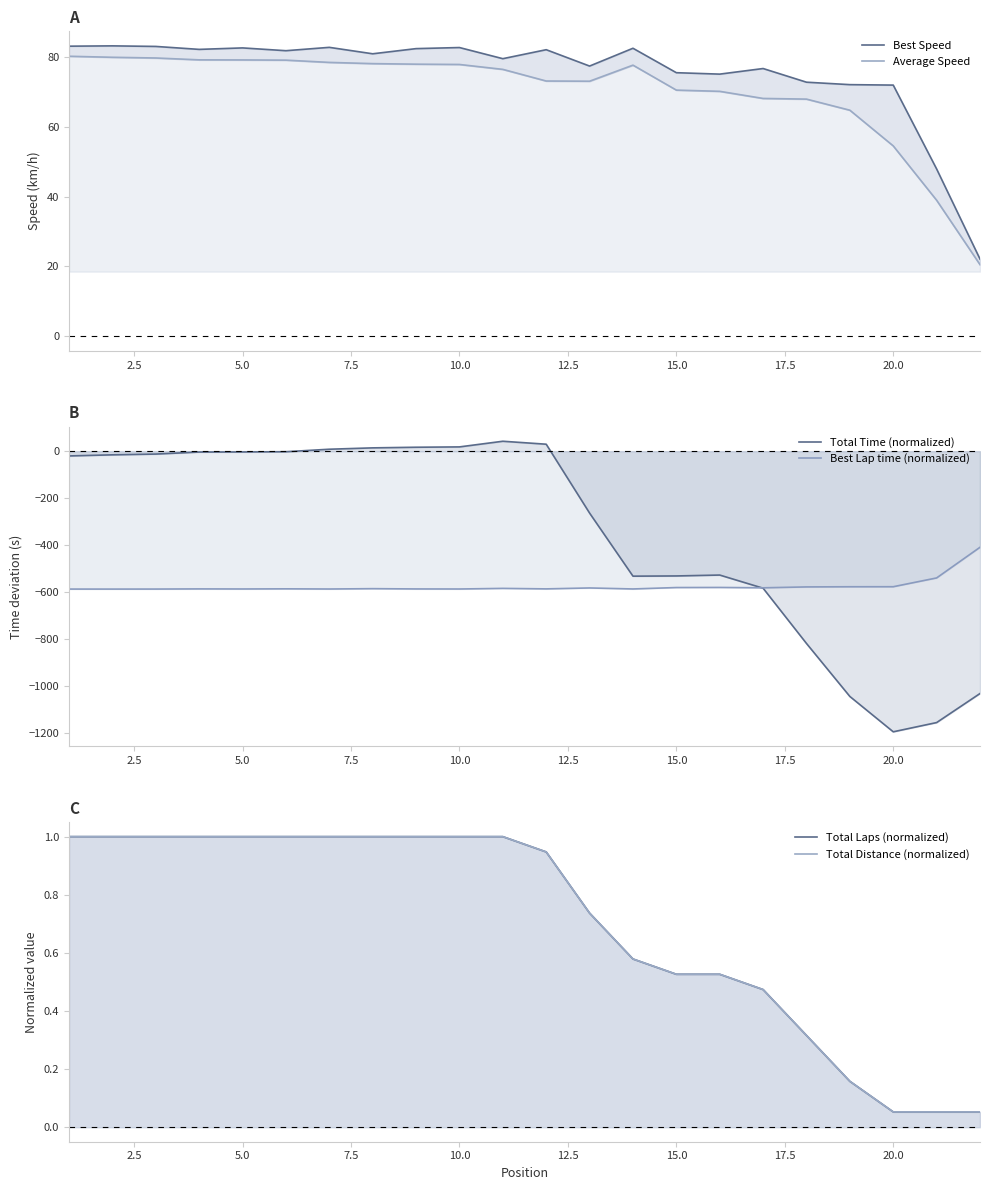

True or false: Average Speed and Best Speed intersect in this chart.

False